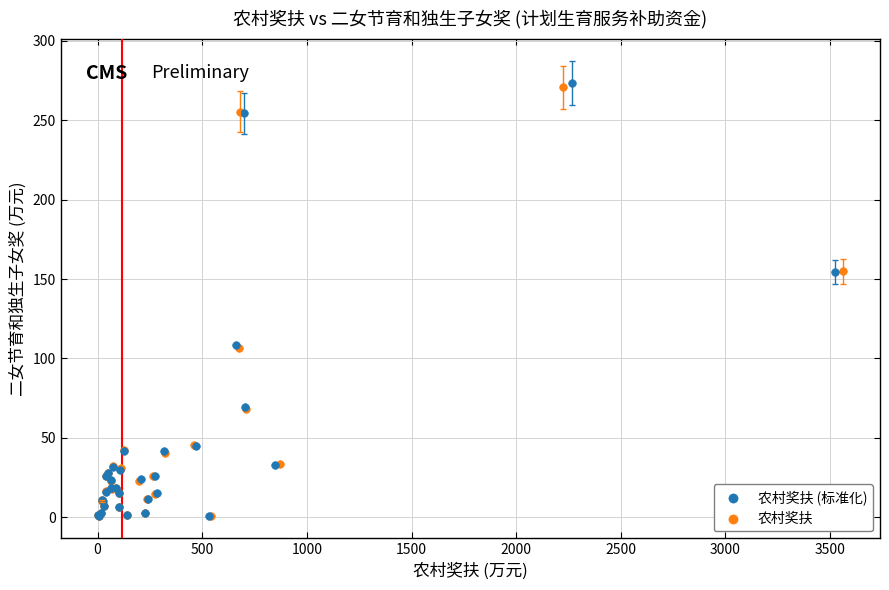

Which series has the largest Y range (max minus min)?

农村奖扶 (标准化)